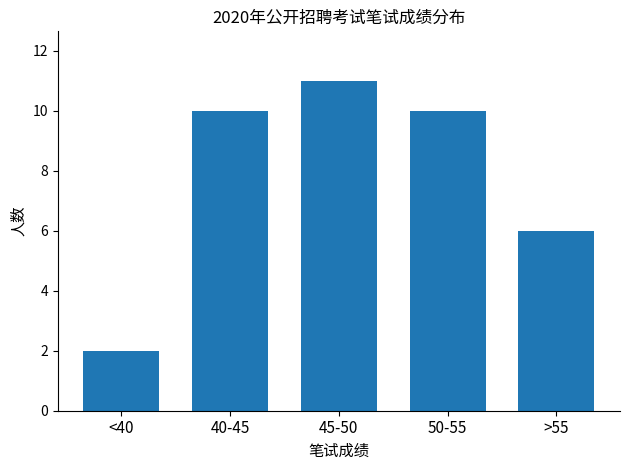

Reading left to right, transcribe all the data shown in this chart.

2	10	11	10	6